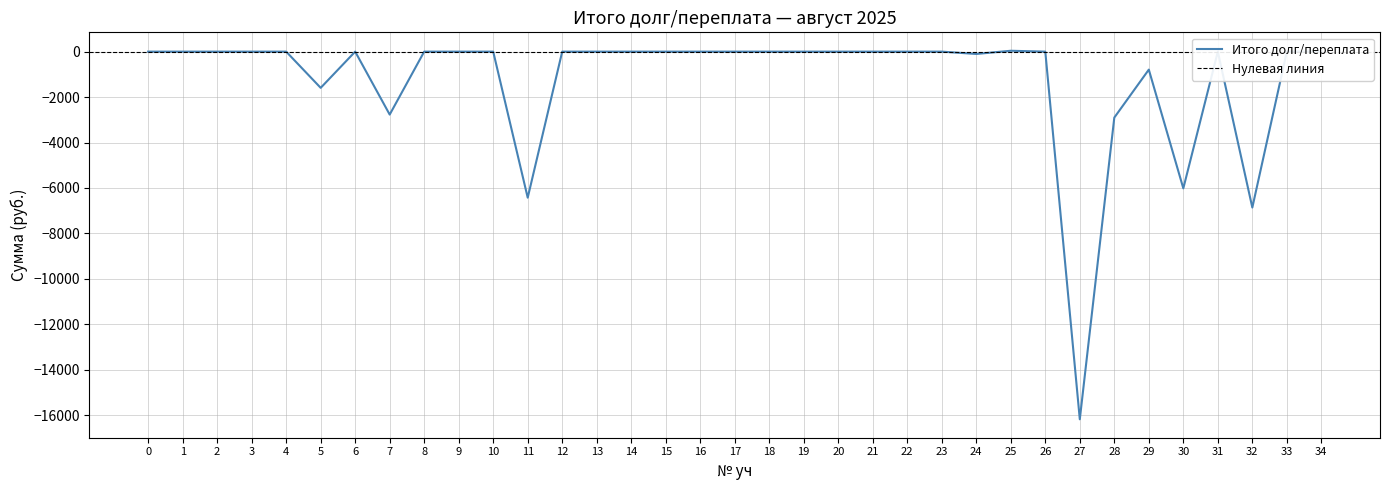

Which label corresponds to the largest value in the chart?

25